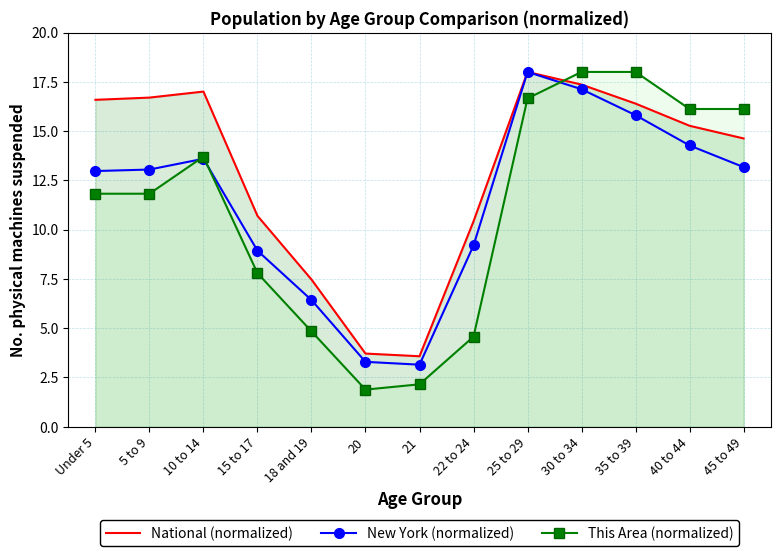

How many lines are shown in the chart?

3